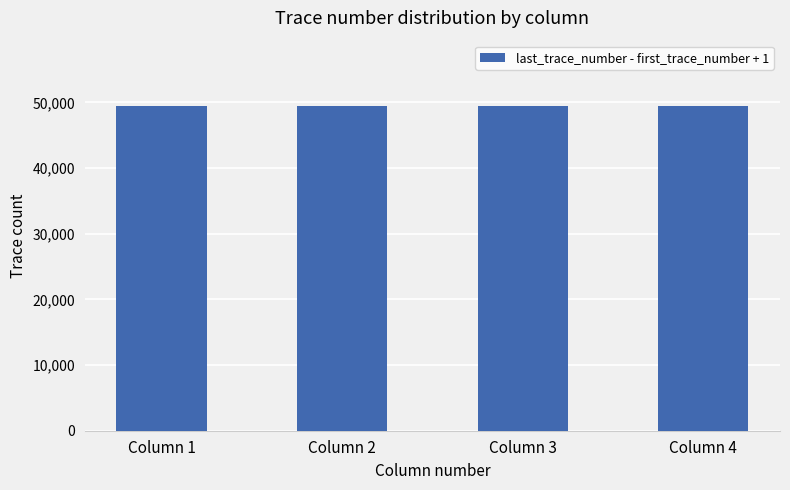

What is the approximate value of trace_count at Column 1?

49500